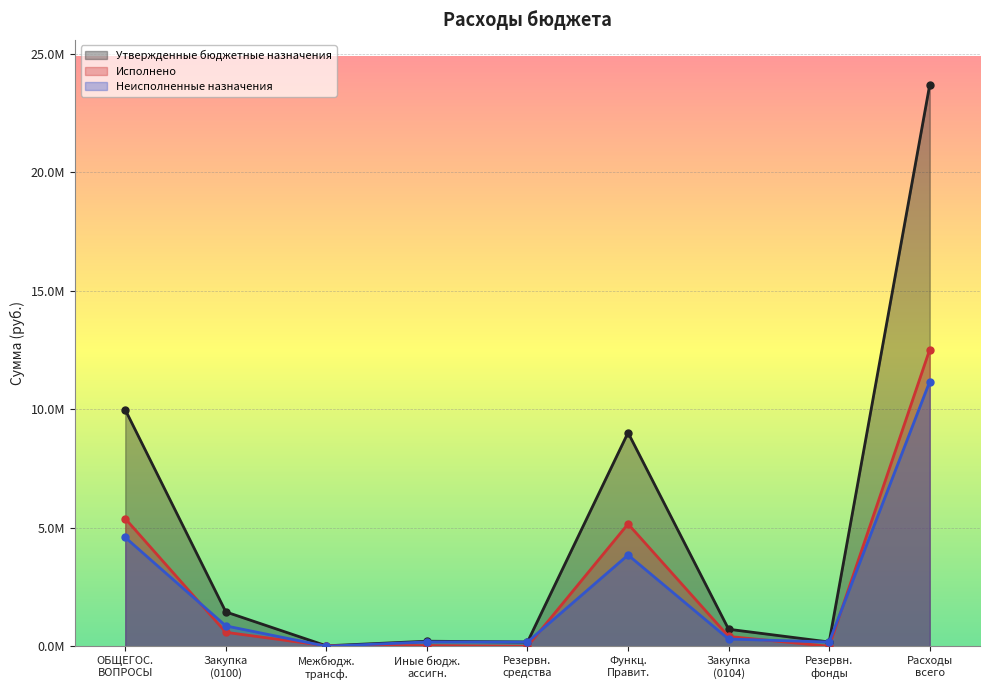

Read the Исполнено value at Закупка (0100).

589235.4